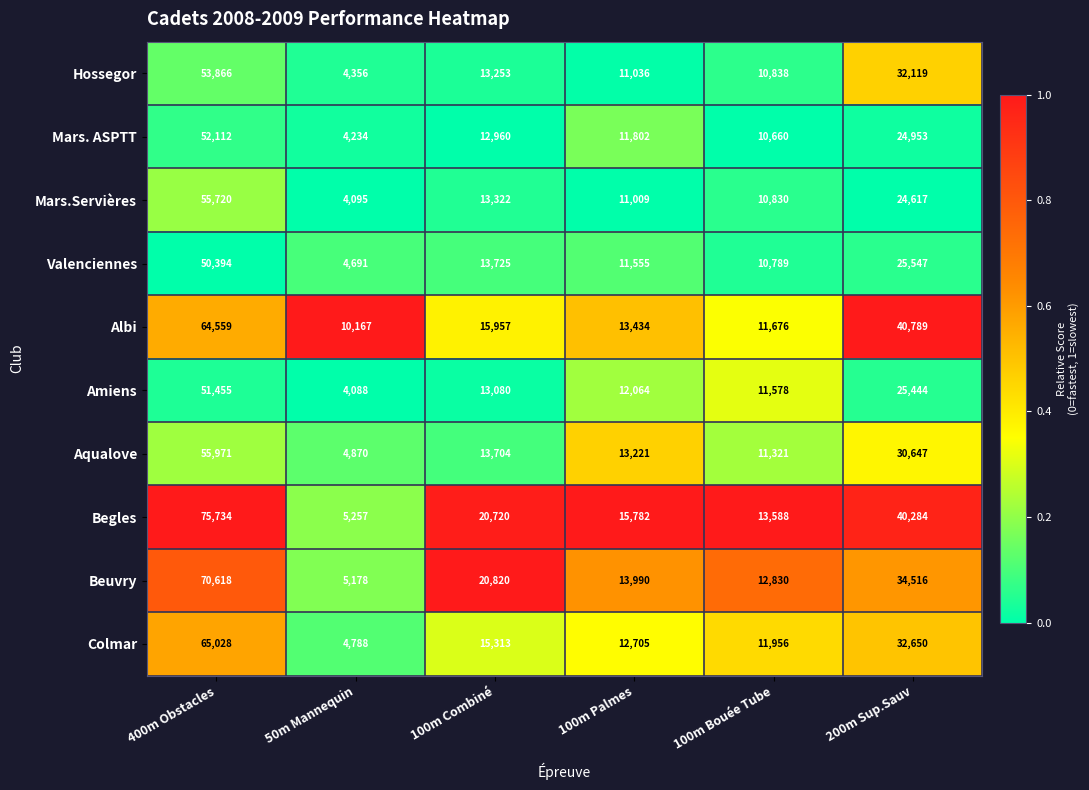

Count the number of data series in this chart.

10